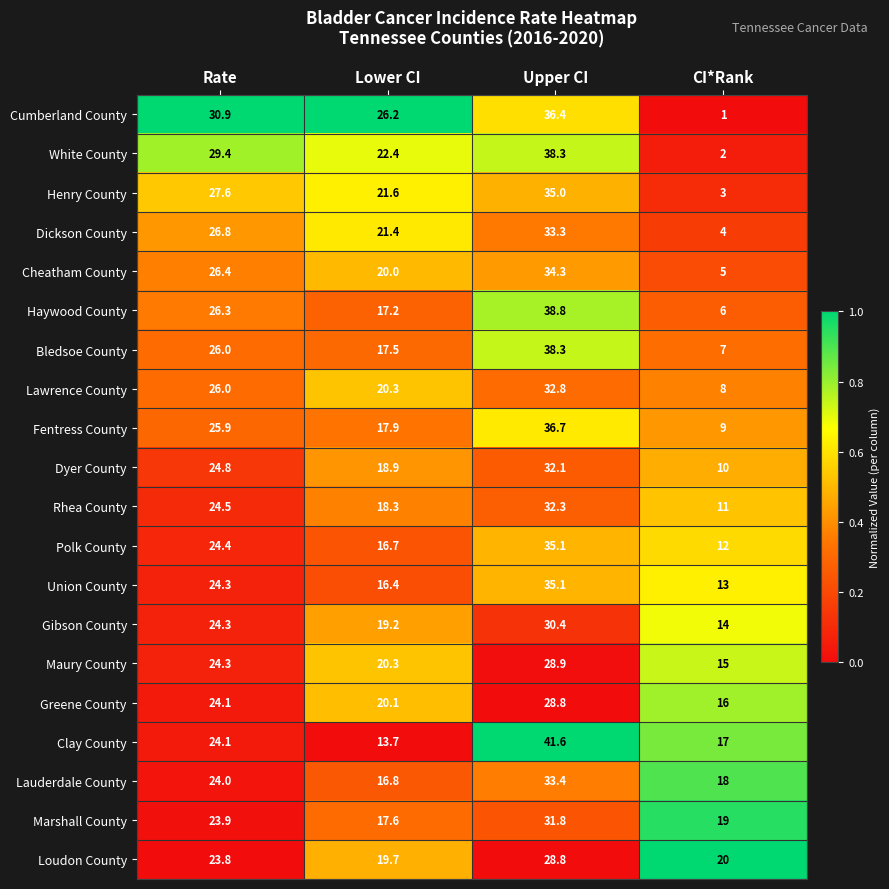

The value of Greene County at CI*Rank is 9.7. True or false?

False